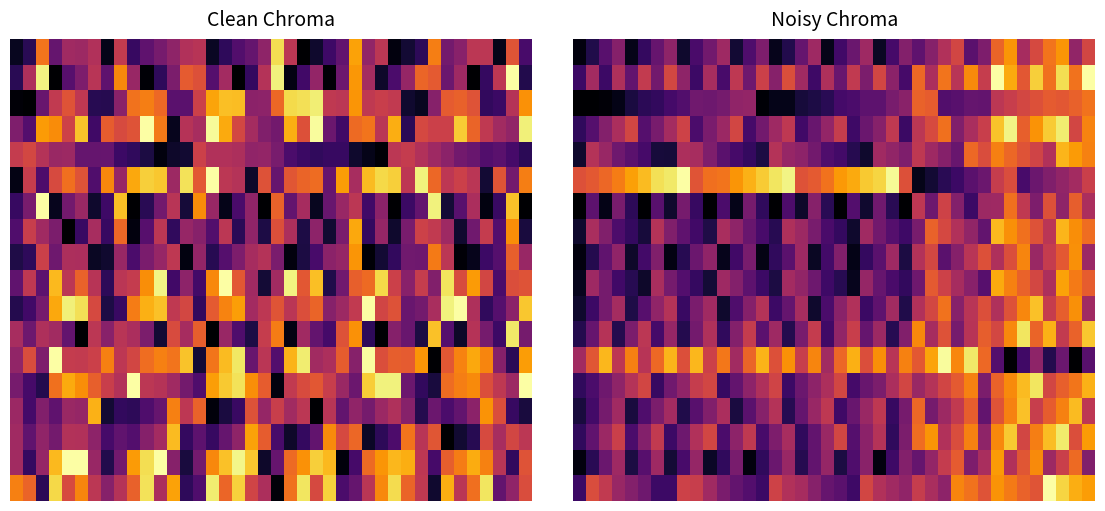

What is the total value across all series at 16?

6.9